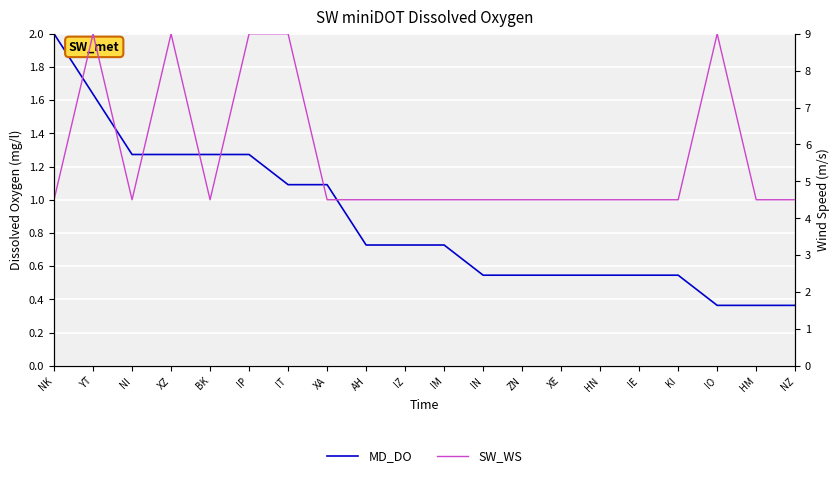

True or false: MD_DO and SW_WS intersect in this chart.

False